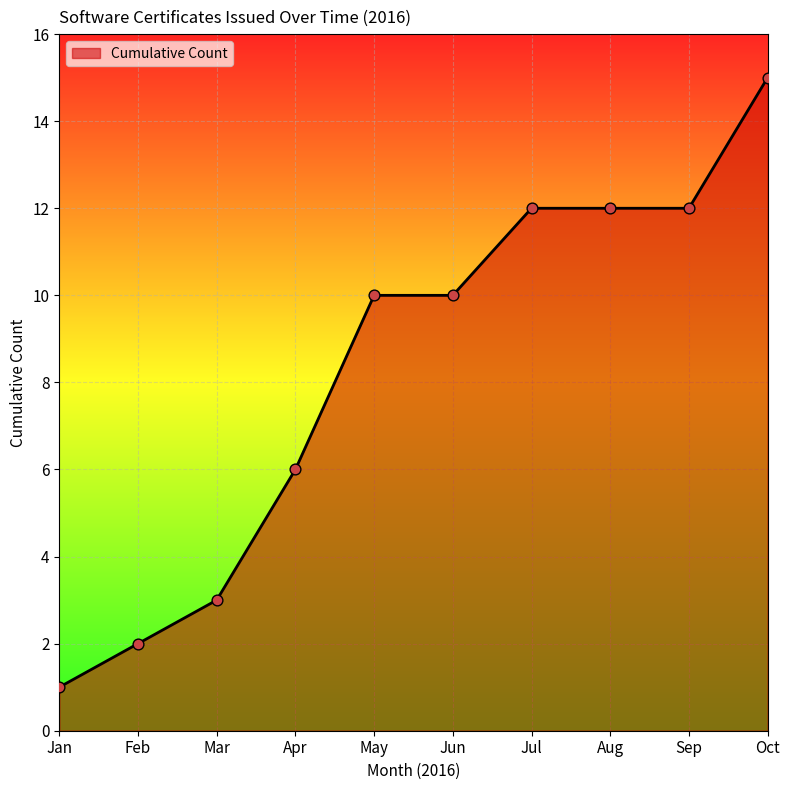

What is the change in value from Apr to Aug?

+6